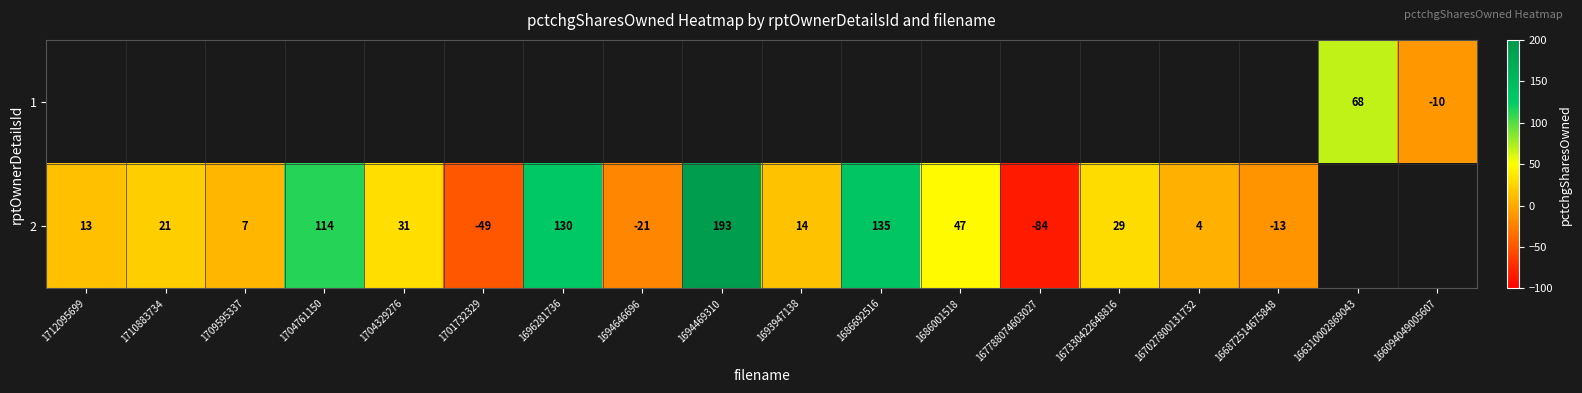

What is the sum of the 2 values at 1712095699 and 1704329276?

44